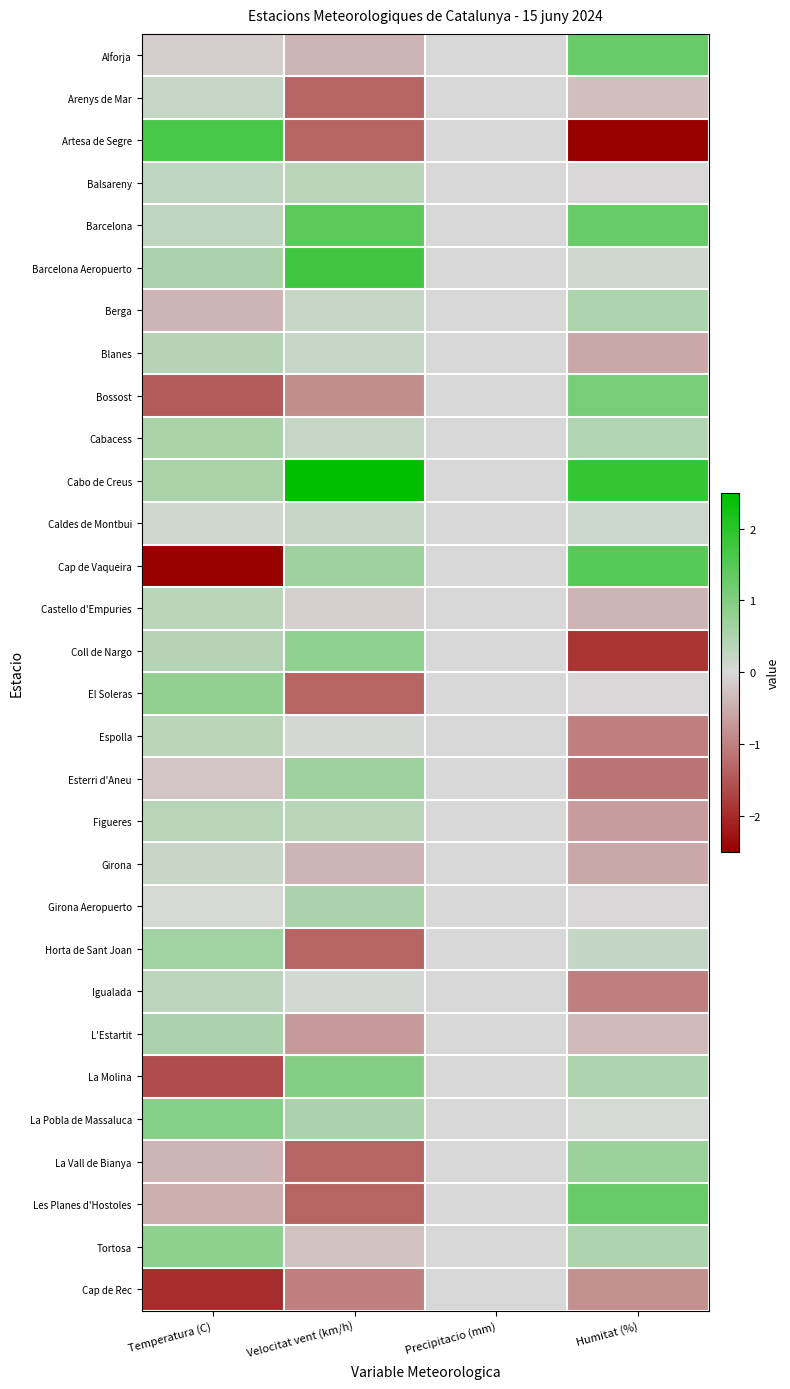

How many series are shown in this chart?

30